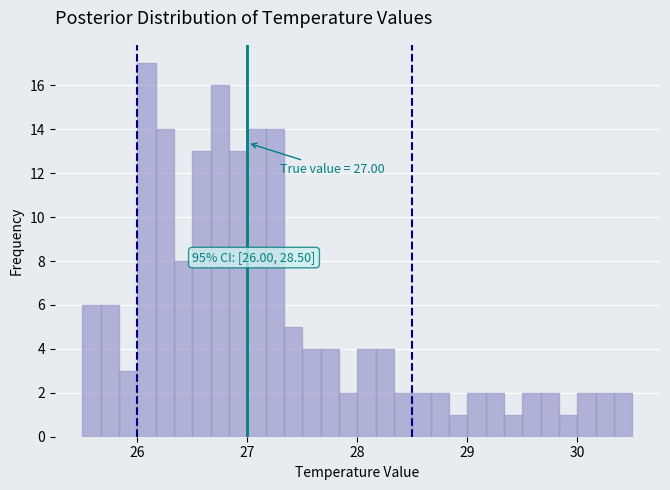

Around what value on the x-axis is the tallest bar? Give the approximate position of its centre, as read against the axis.

26.1